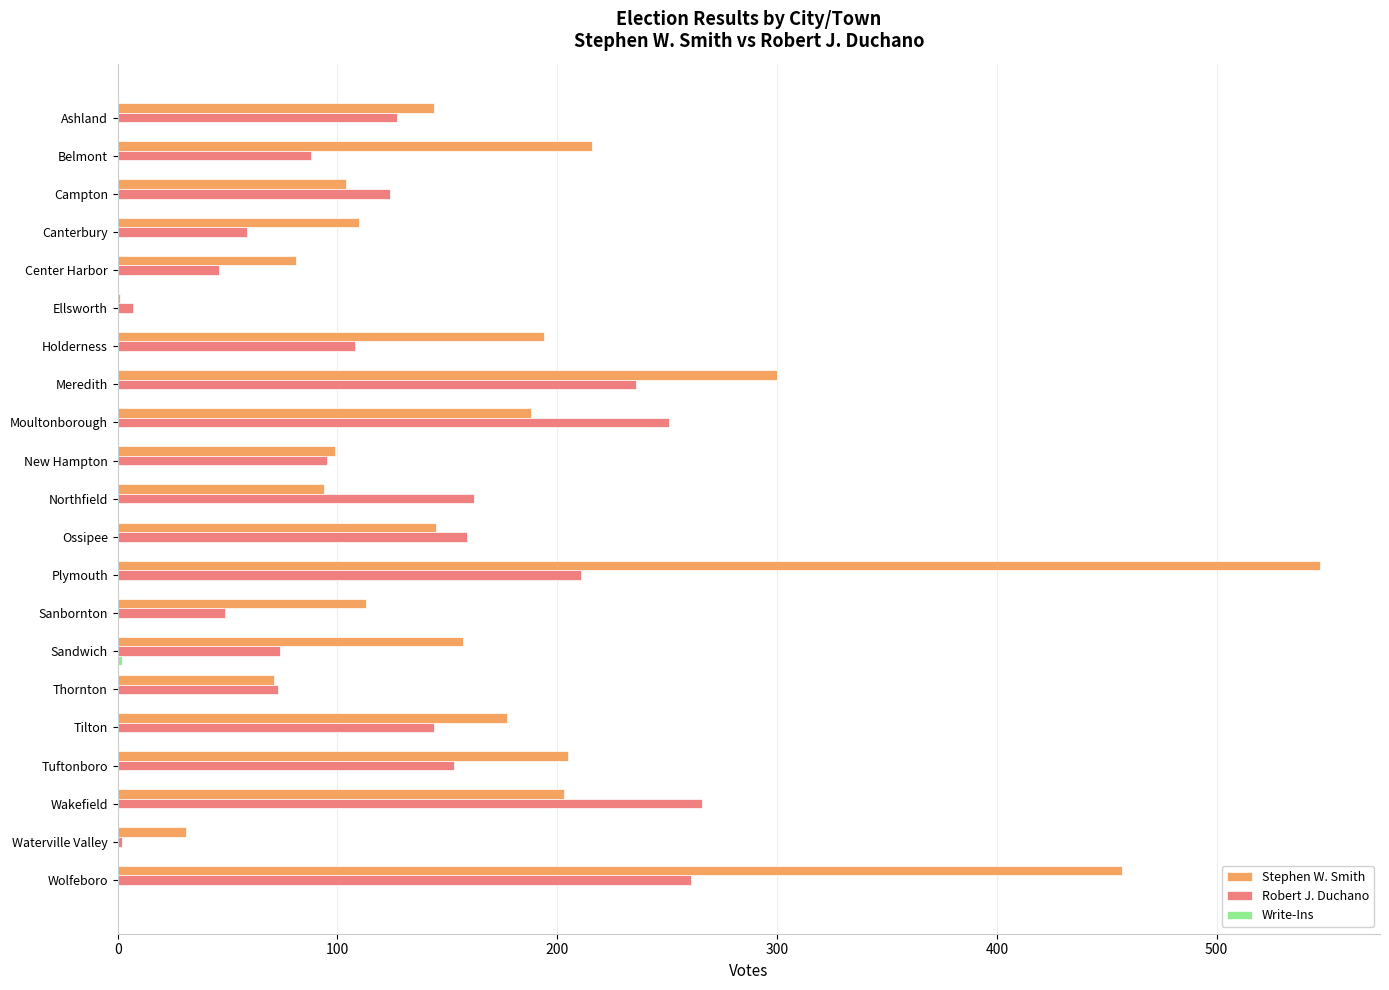

The Robert J. Duchano series shows 260 at Tuftonboro. True or false?

False